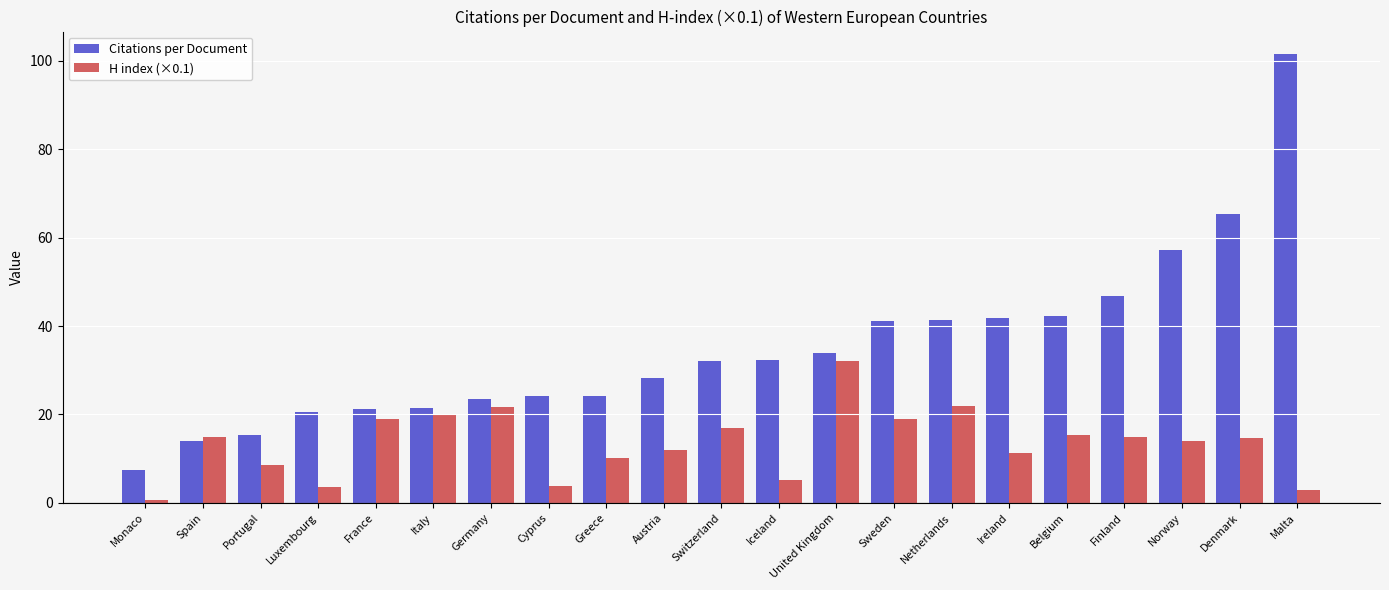

Which label corresponds to the smallest value in the chart?

Monaco